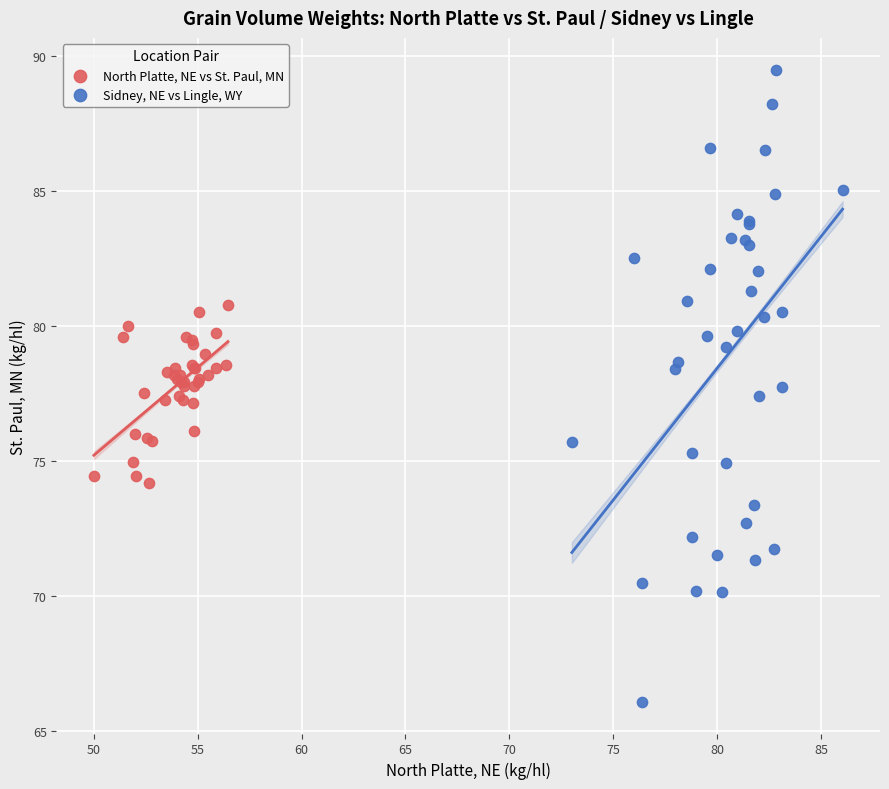

Which series reaches the minimum Y coordinate?

Sidney, NE vs Lingle, WY